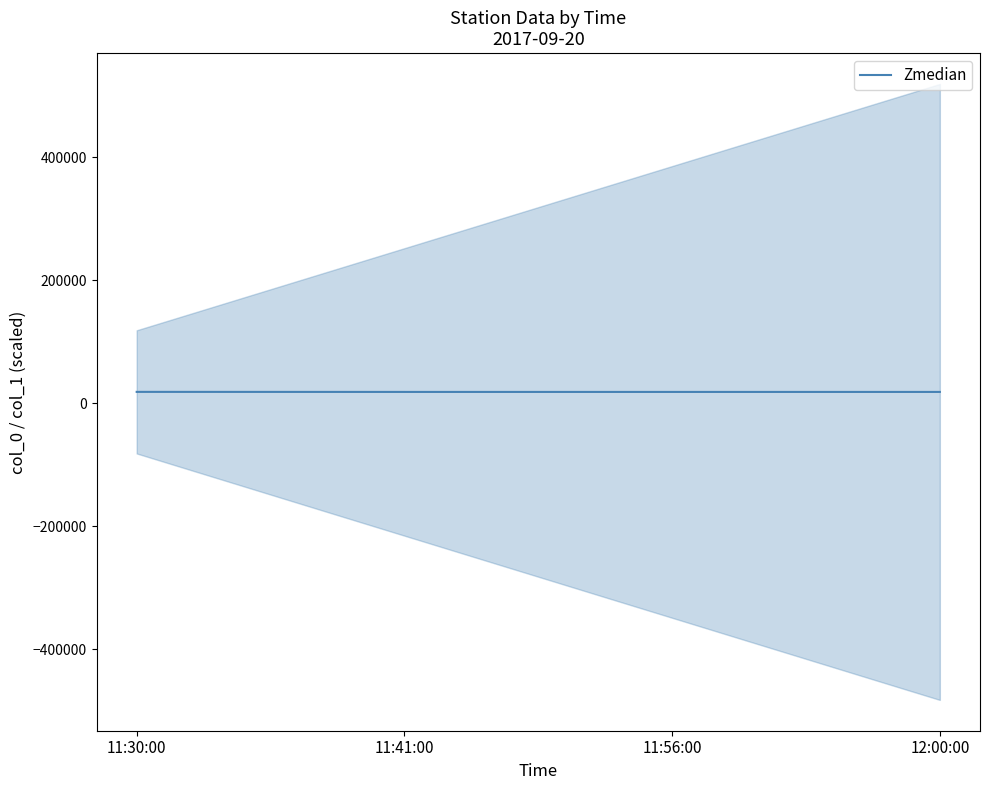

List the labels in order of value, smallest first.

11:41:00, 11:56:00, 12:00:00, 11:30:00